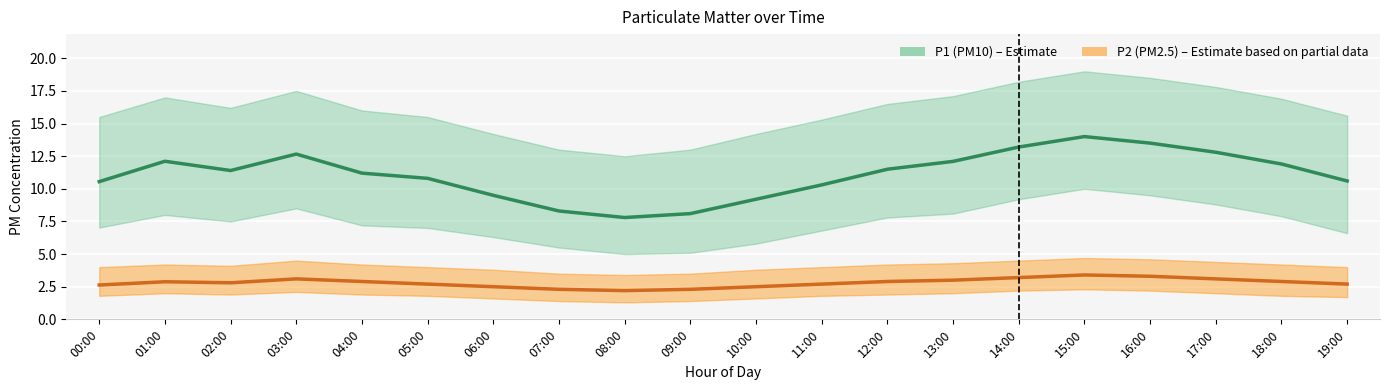

What is the maximum value for P1_lower?

10.0